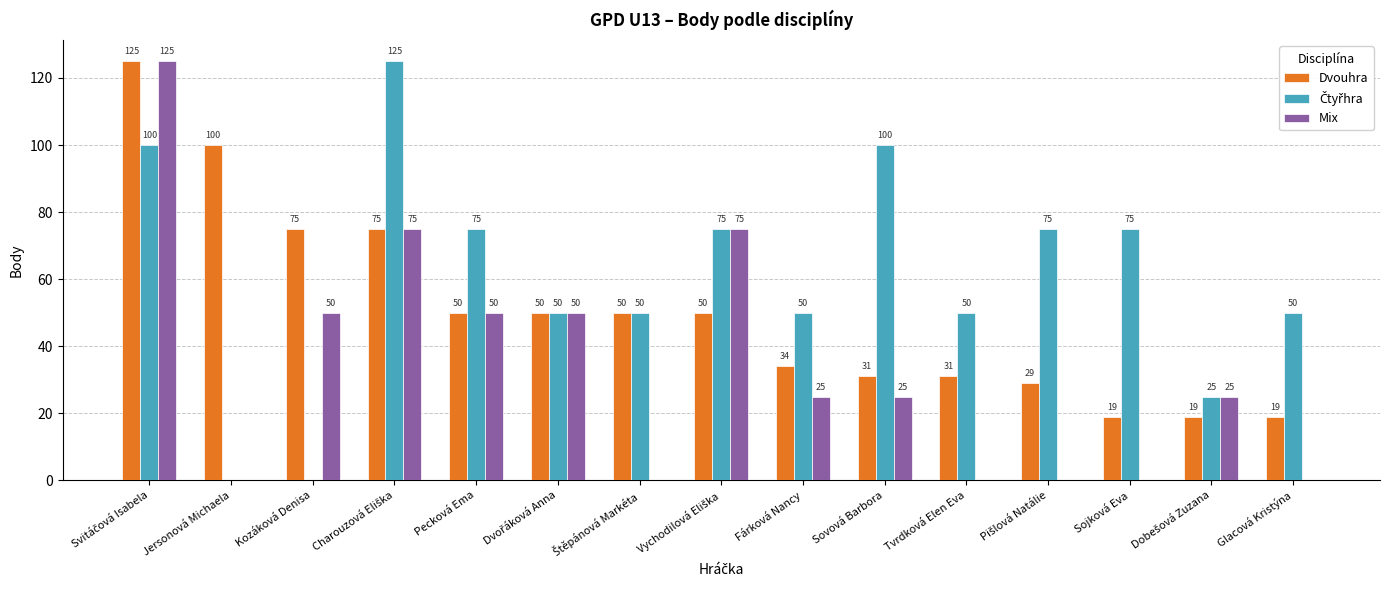

What is the total value across all series at Glacová Kristýna?

69